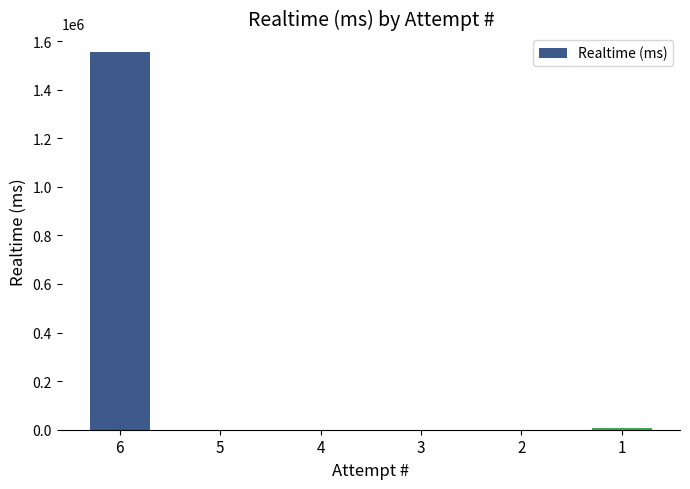

Which label corresponds to the largest value in the chart?

6